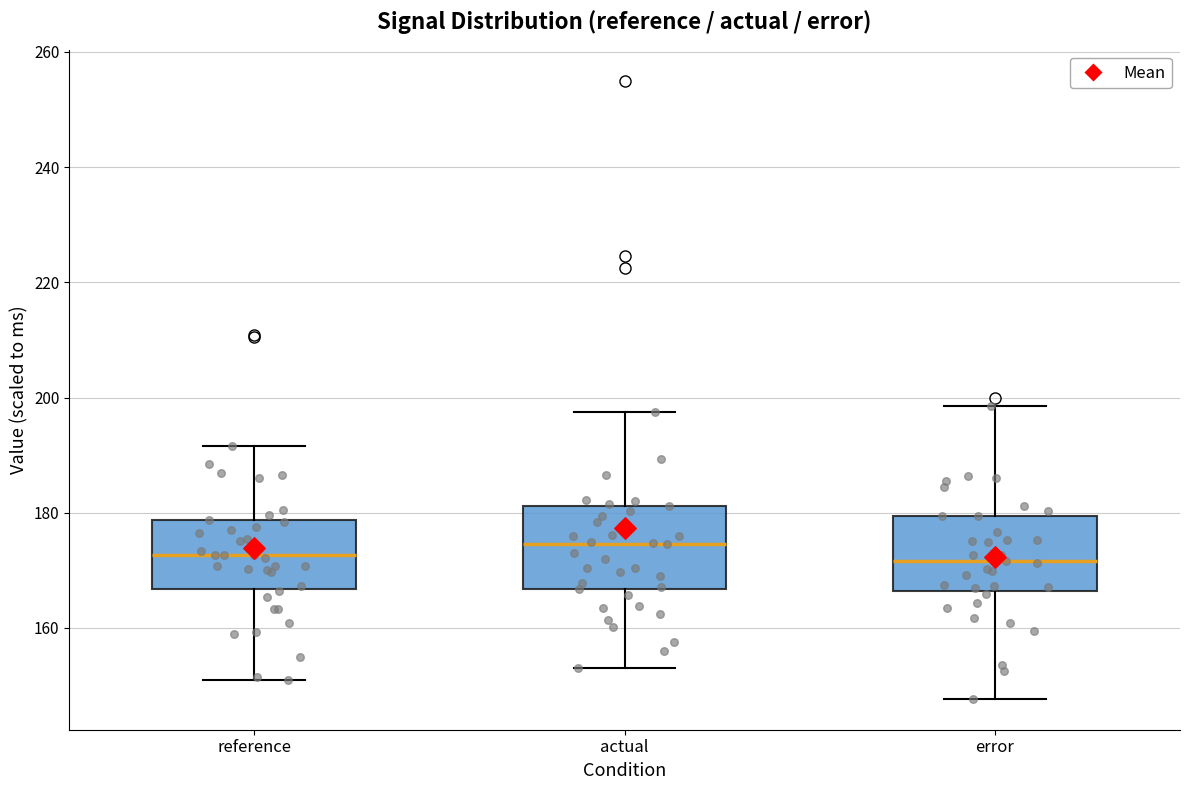

Where does the upper whisker of the box for reference end on the y-axis? The values are not printed on the chart, so give them approximately, as read against the axis.

192